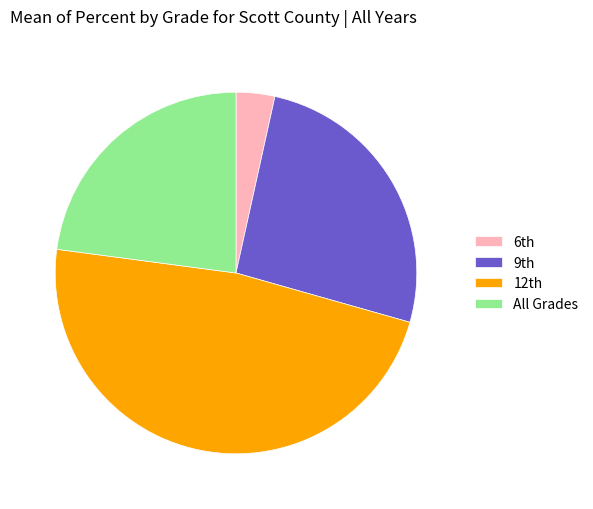

What is the largest slice in the pie chart?

12th